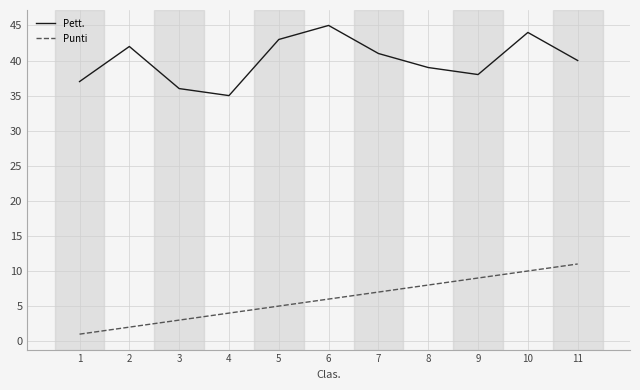

What is the difference between the highest and lowest values at 11?

29